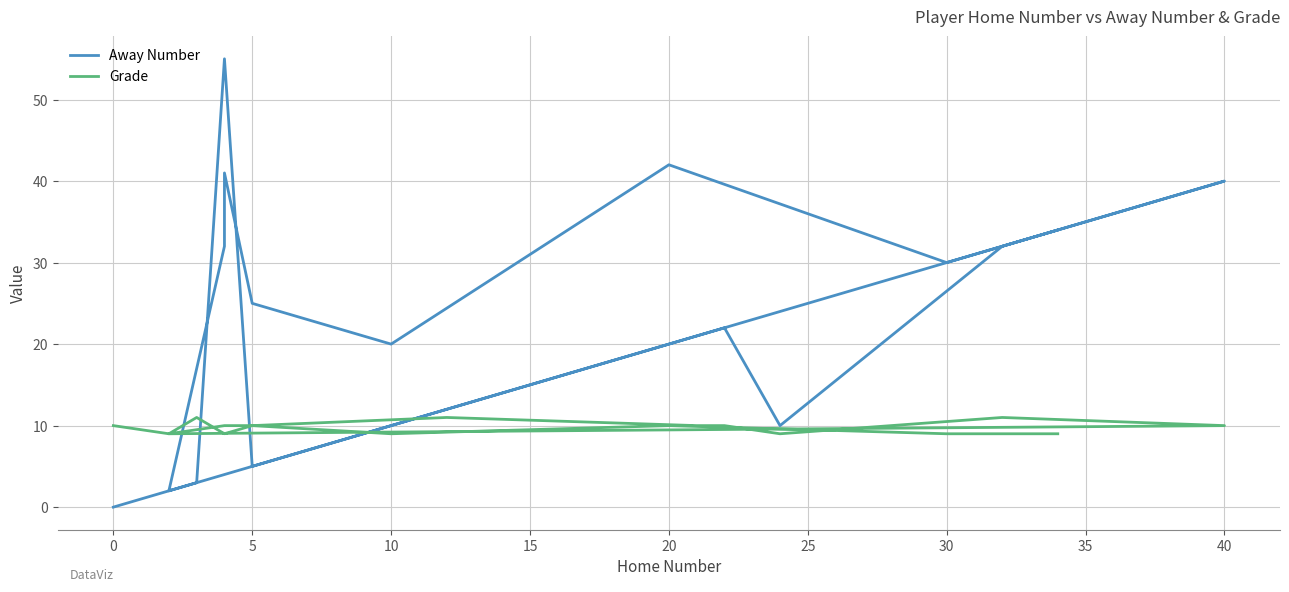

What is the spread (max minus min) of values at 5?

5